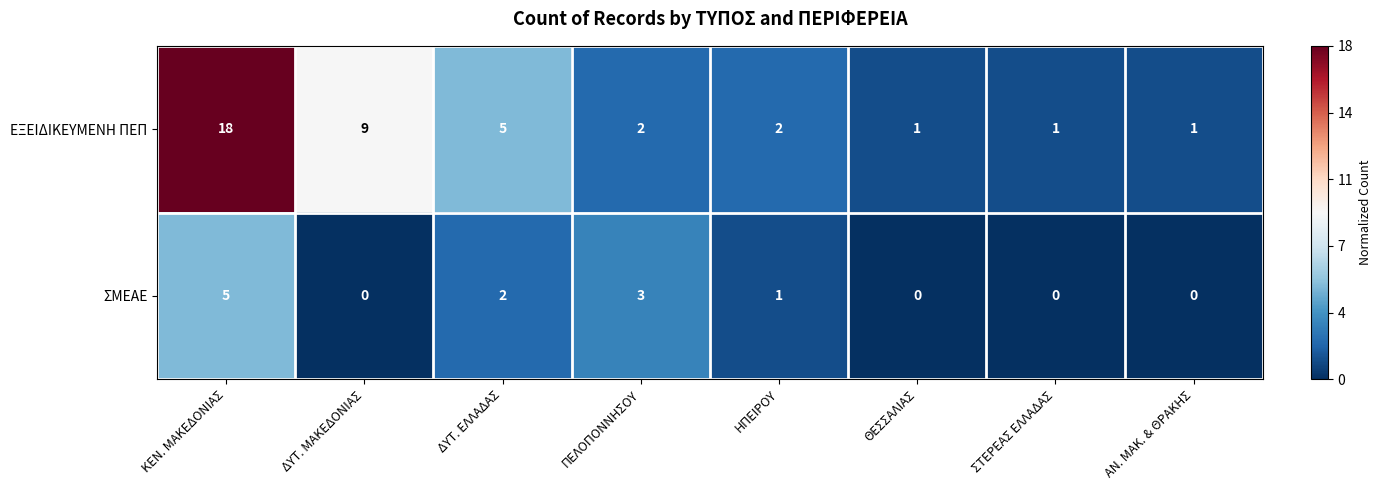

What is the sum of all ΣΜΕΑΕ values?

11